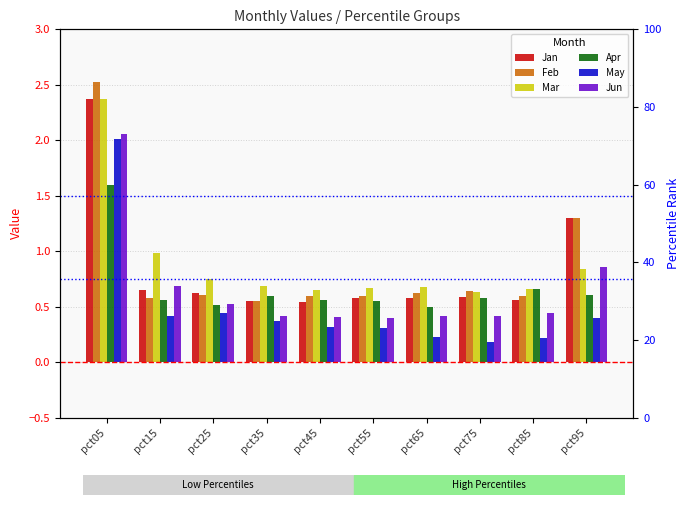

Reading left to right, what are all the values shown in this chart?

Jan: 2.4	0.7	0.6	0.6	0.5	0.6	0.6	0.6	0.6	1.3
Feb: 2.5	0.6	0.6	0.5	0.6	0.6	0.6	0.6	0.6	1.3
Mar: 2.4	1.0	0.7	0.7	0.6	0.7	0.7	0.6	0.7	0.8
Apr: 1.6	0.6	0.5	0.6	0.6	0.5	0.5	0.6	0.7	0.6
May: 2.0	0.4	0.4	0.4	0.3	0.3	0.2	0.2	0.2	0.4
Jun: 2.1	0.7	0.5	0.4	0.4	0.4	0.4	0.4	0.4	0.9